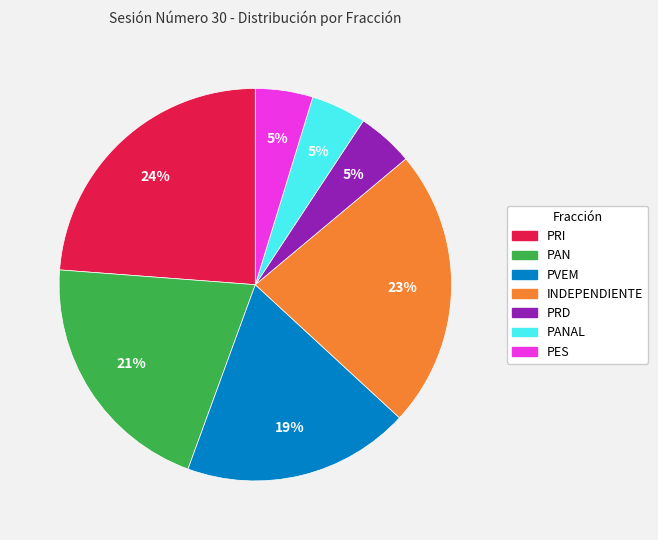

Is there a majority slice in this chart?

No